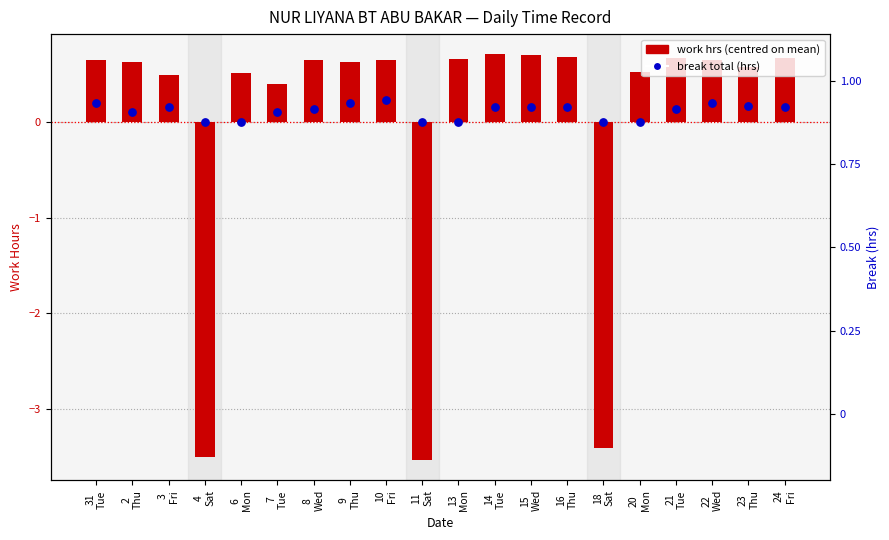

Which series contains the lowest Y value?

work hrs (centred)